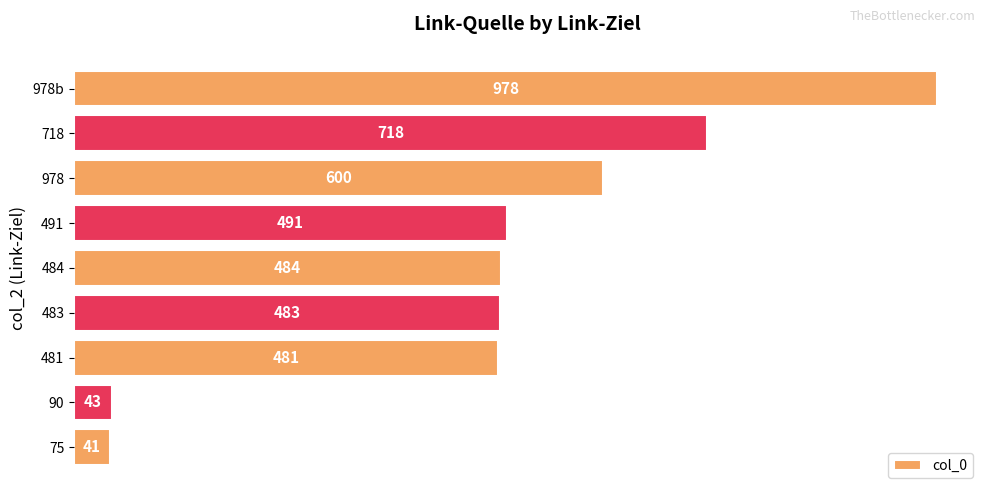

What is the change in value from 481 to 978b?

+497